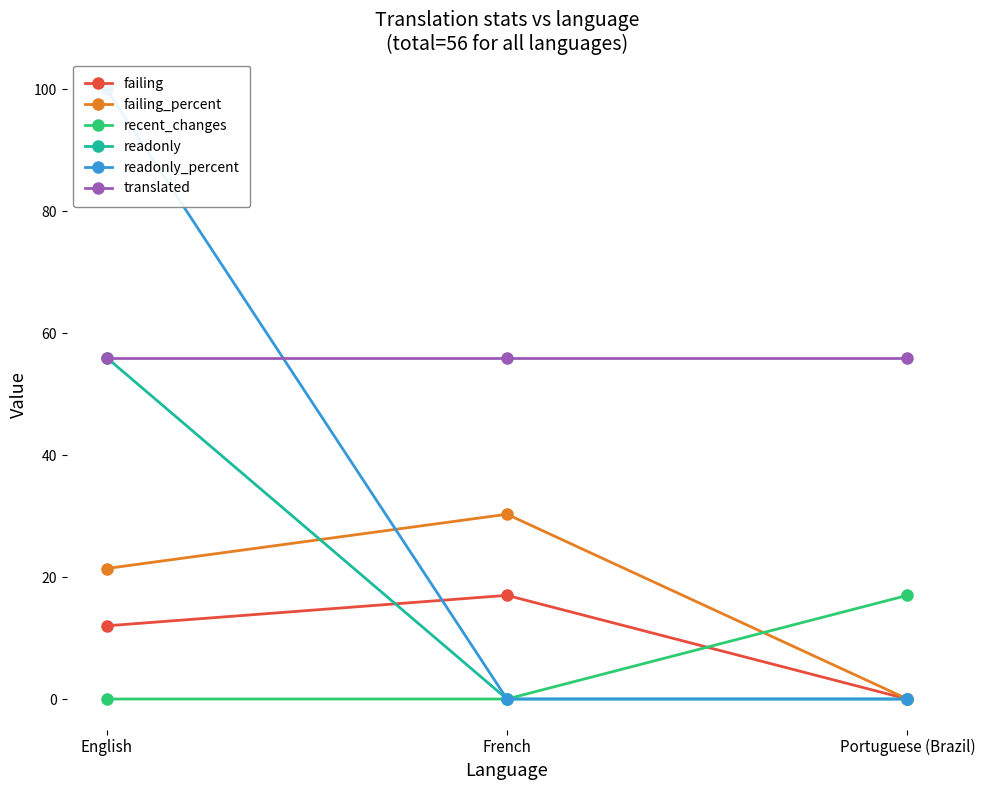

At how many categories does at least one series exceed 37?

3